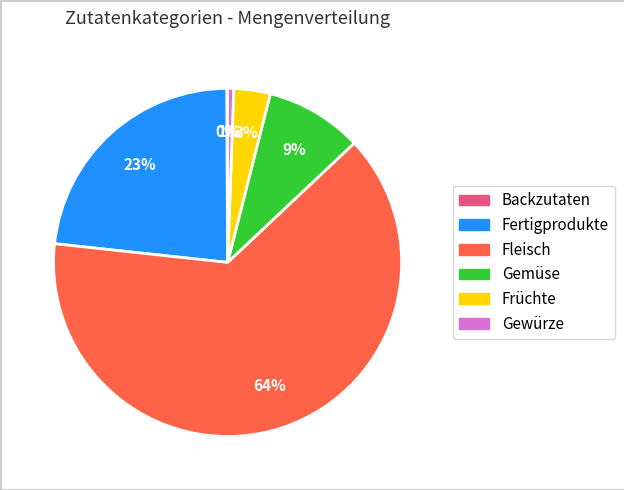

To the nearest percent, what portion does Früchte represent?

3%